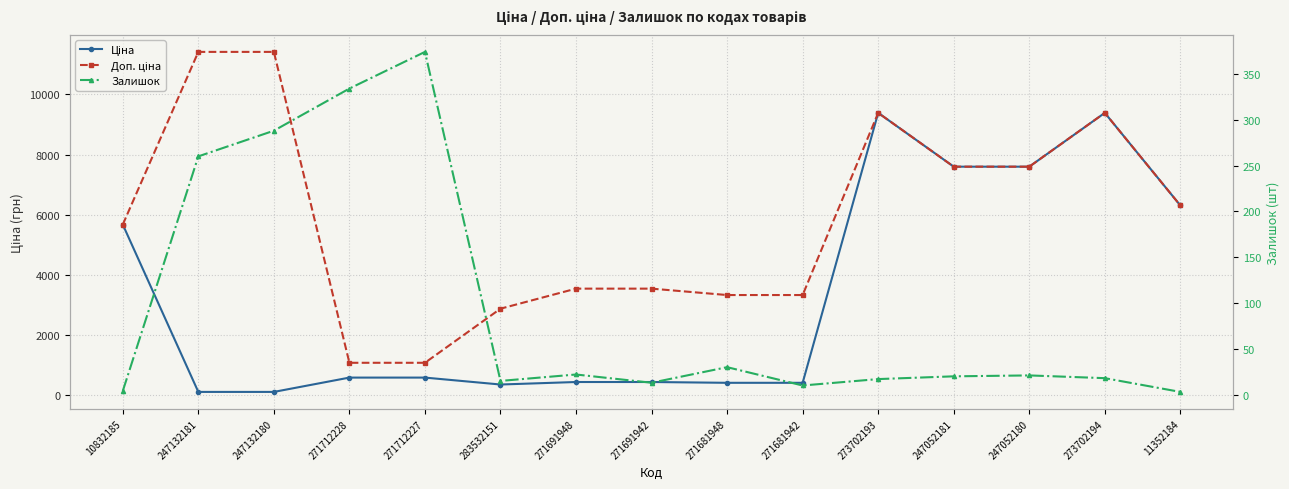

What is the difference between the second highest and second lowest values in the Доп. ціна series?

10328.3